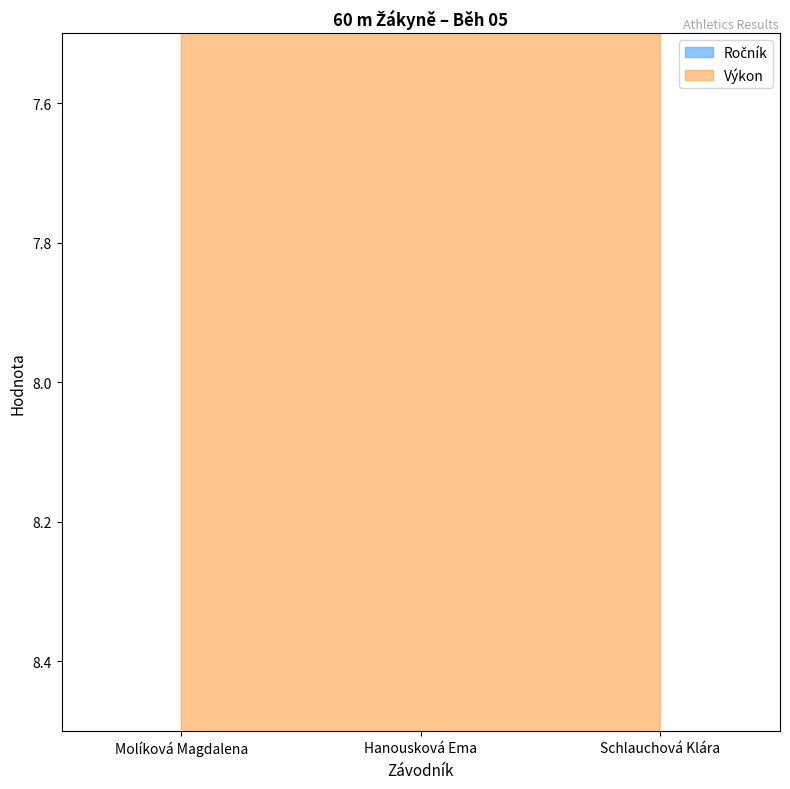

Which series has the widest spread of values?

Ročník